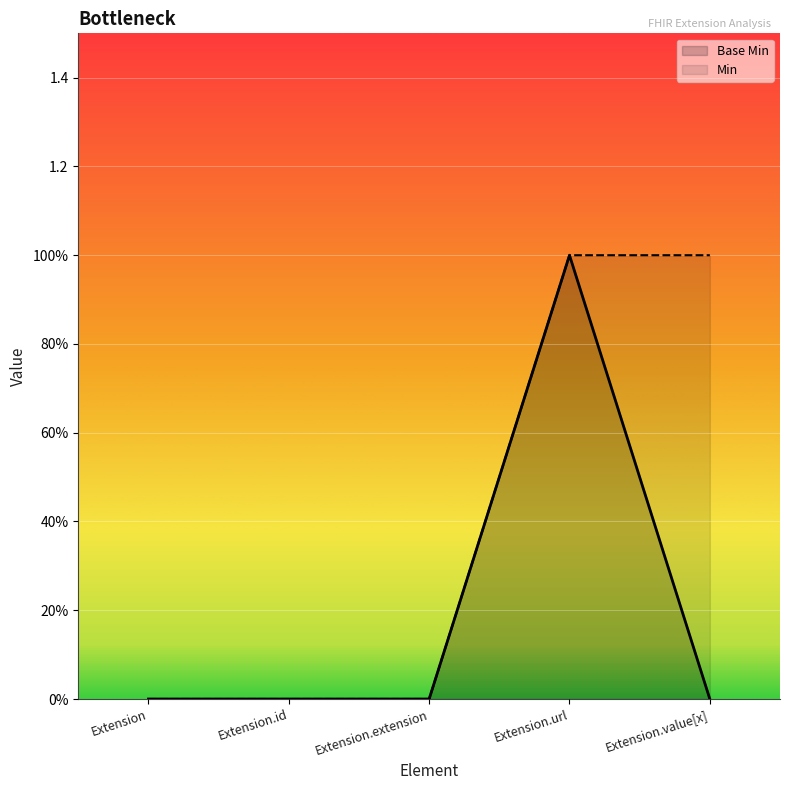

How many Base Min values are between 0 and 1?

5